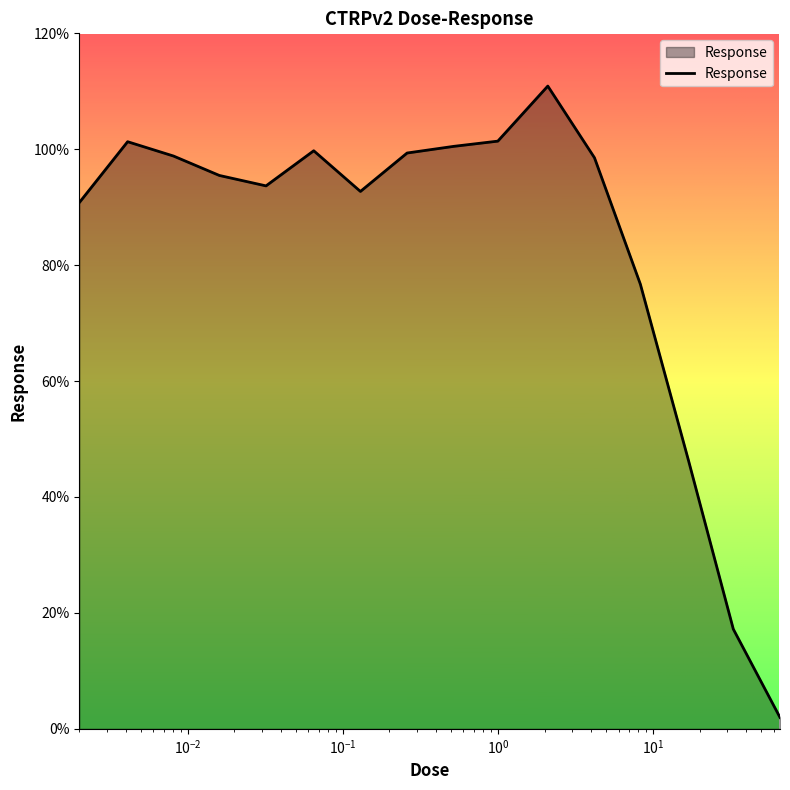

What is the minimum value shown in the chart?

2.0